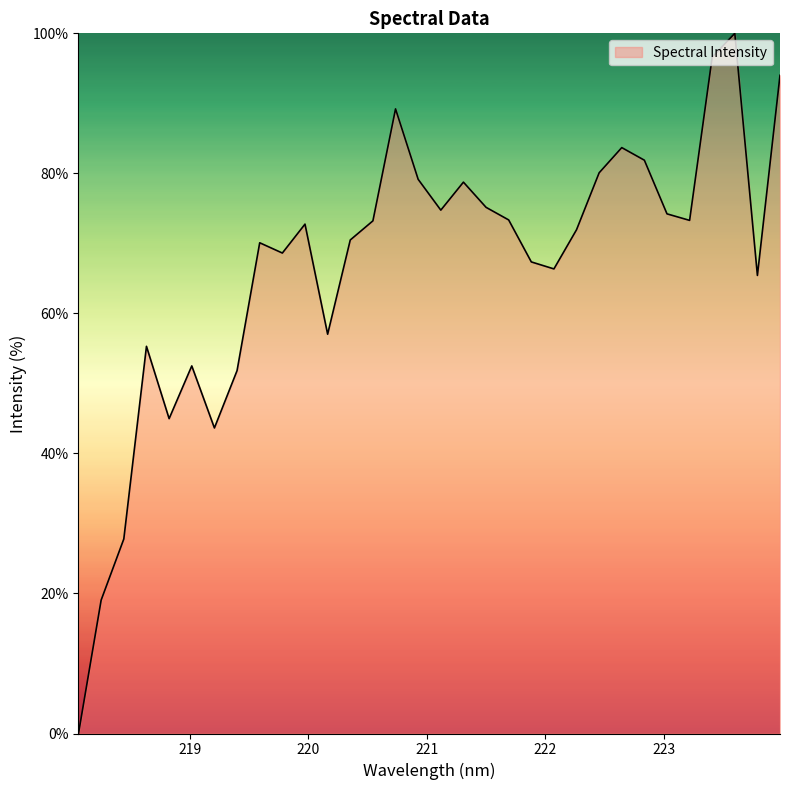

What is the maximum value shown in the chart?

100.0